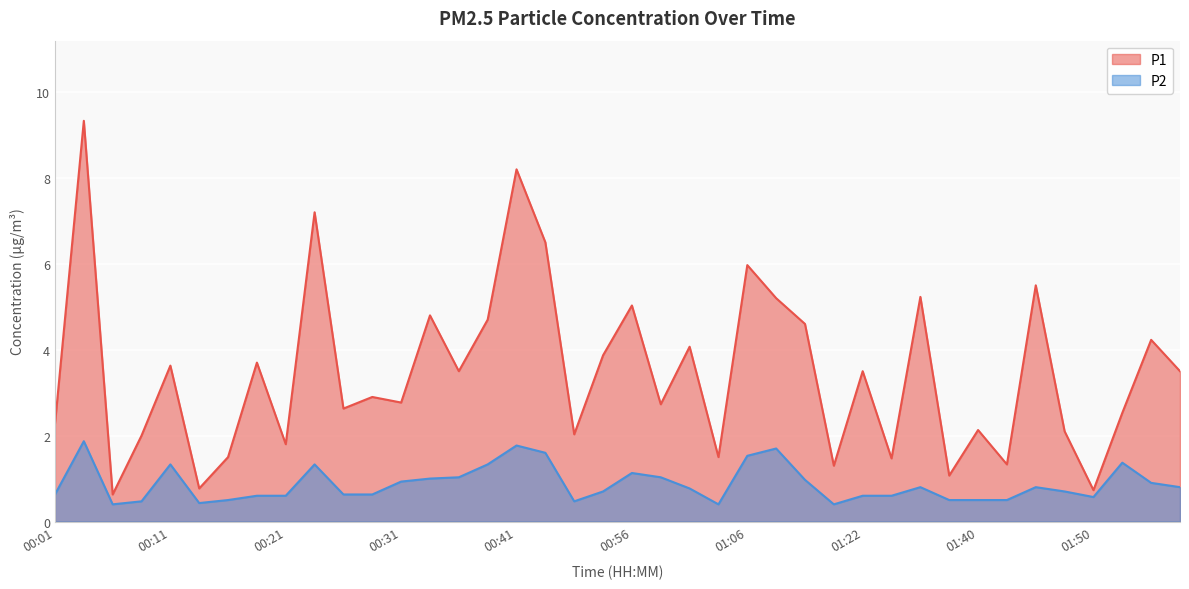

At which category does P2 reach its first local valley?

00:06